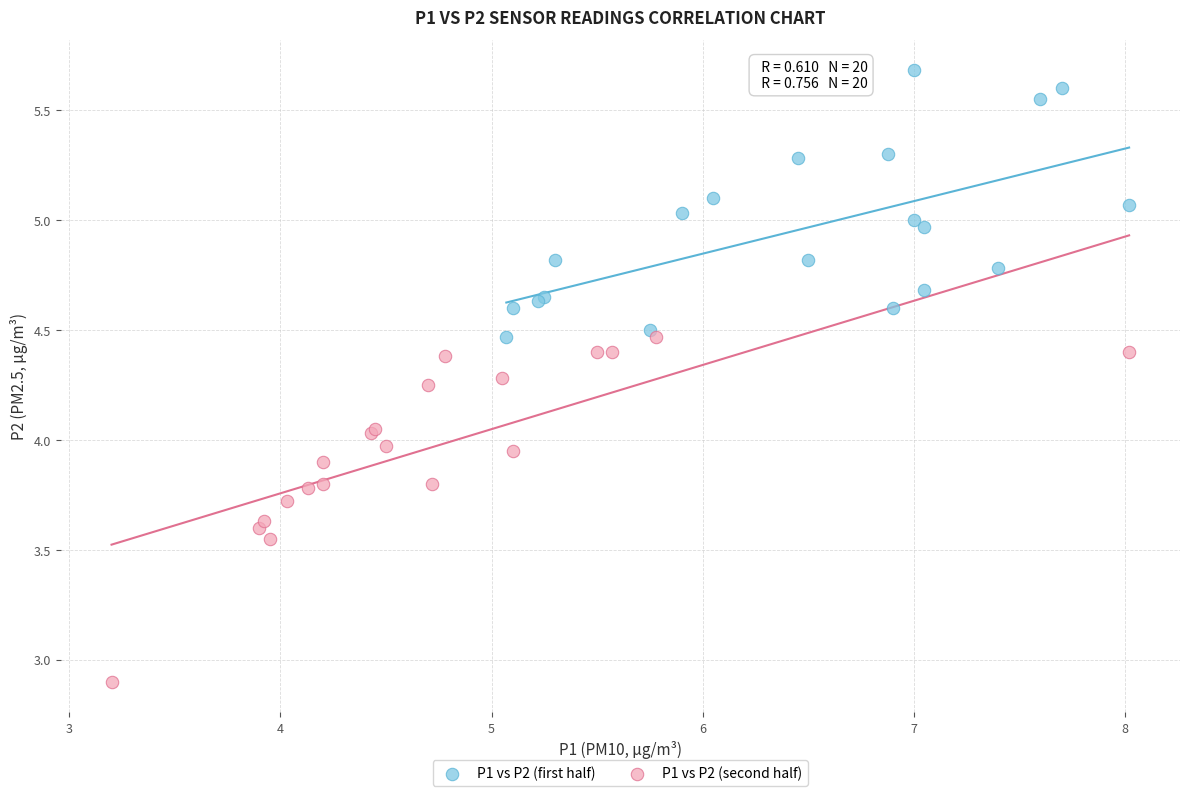

Which series has the largest Y range (max minus min)?

P1 vs P2 (second half)